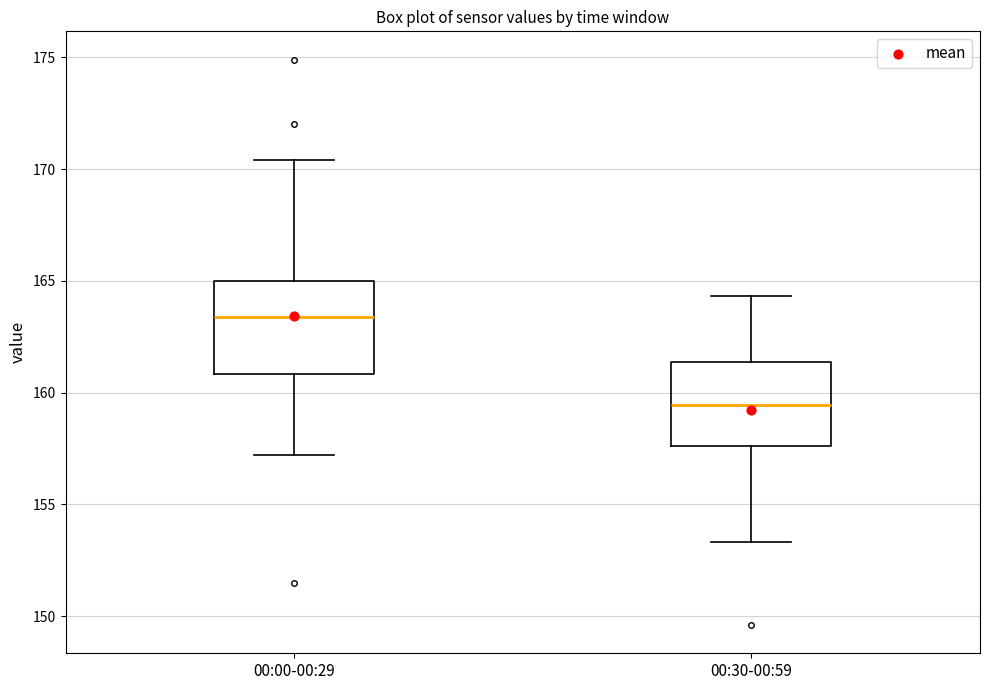

Which box's median line is the highest?

00:00-00:29